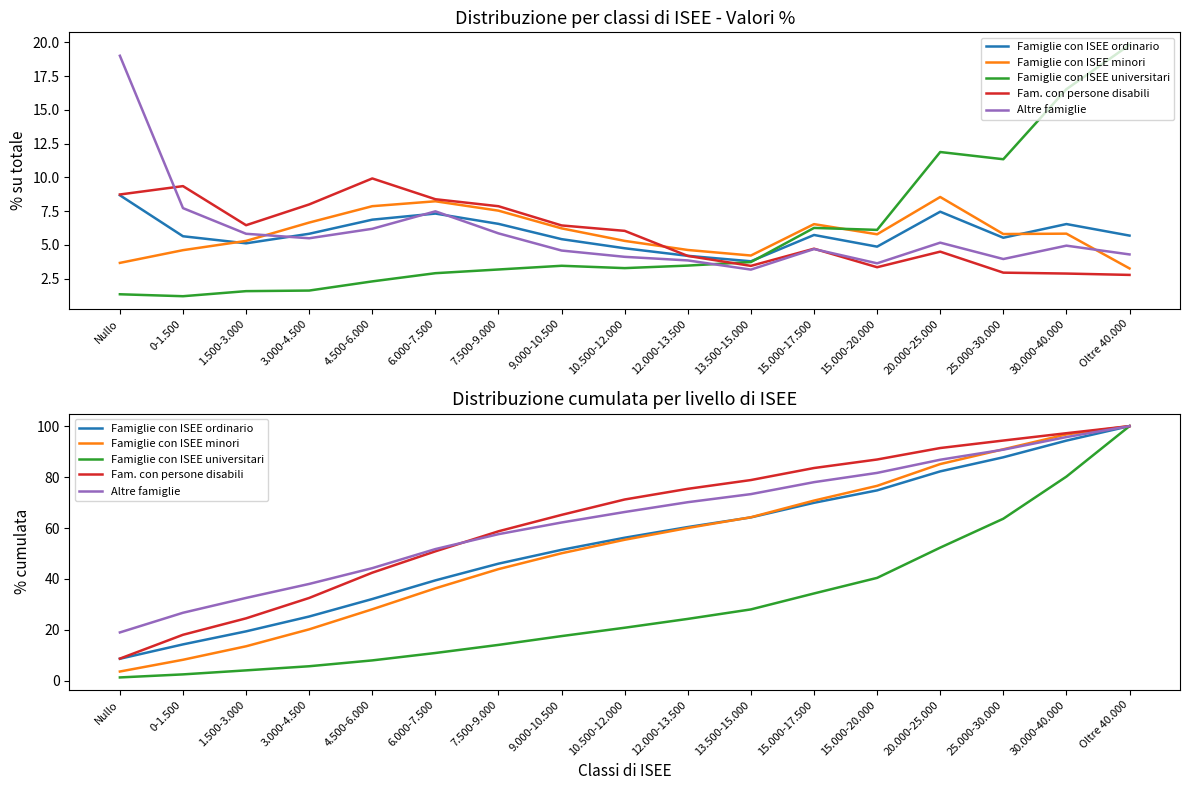

List the labels in order of Altre famiglie value, smallest first.

Nullo, 0-1.500, 1.500-3.000, 3.000-4.500, 4.500-6.000, 6.000-7.500, 7.500-9.000, 9.000-10.500, 10.500-12.000, 12.000-13.500, 13.500-15.000, 15.000-17.500, 15.000-20.000, 20.000-25.000, 25.000-30.000, 30.000-40.000, Oltre 40.000